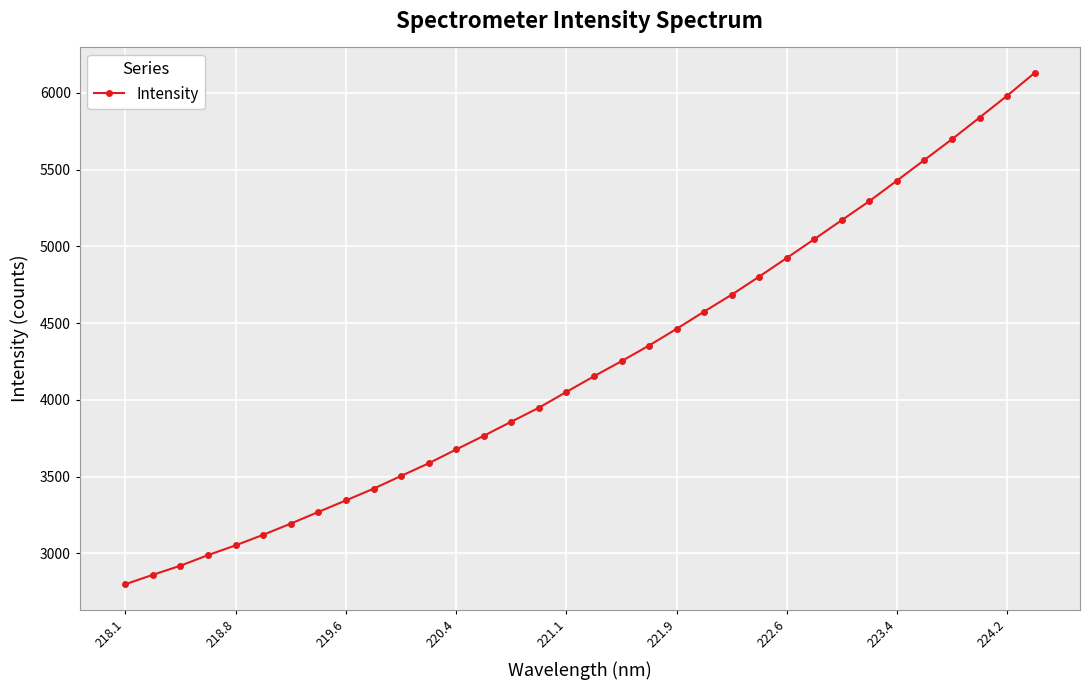

What is the value of the 17th point from the left?

4052.5